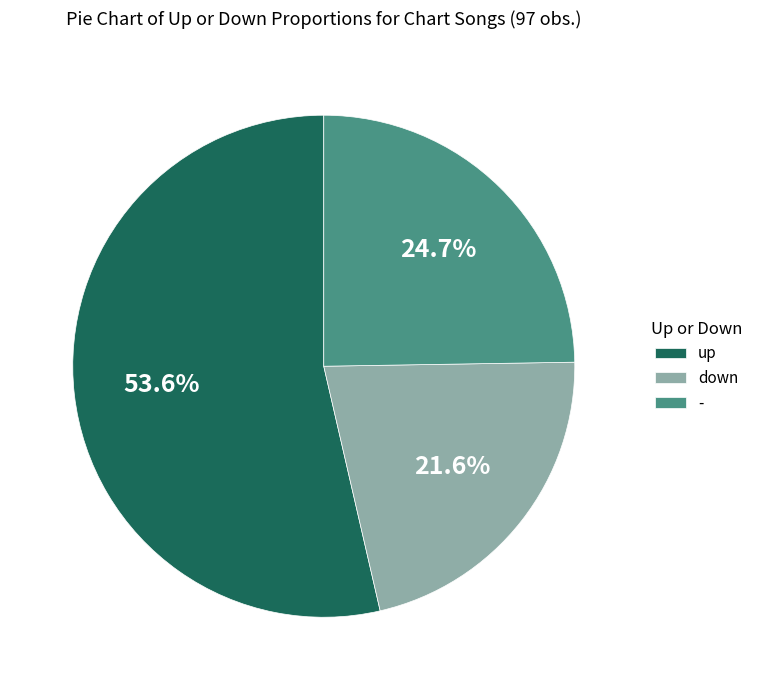

Is the sum of down and - greater than half?

No